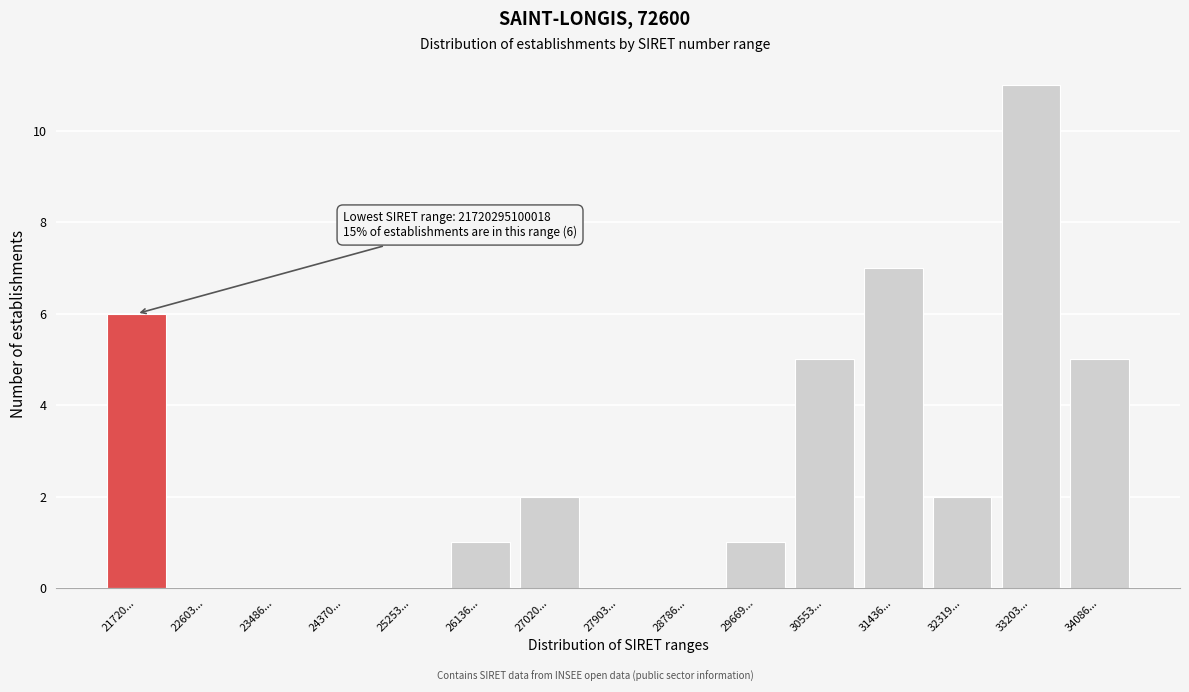

Reading left to right, list all the values displayed in this chart.

21720...=6	22603...=0	23486...=0	24370...=0	25253...=0	26136...=1	27020...=2	27903...=0	28786...=0	29669...=1	30553...=5	31436...=7	32319...=2	33203...=11	34086...=5